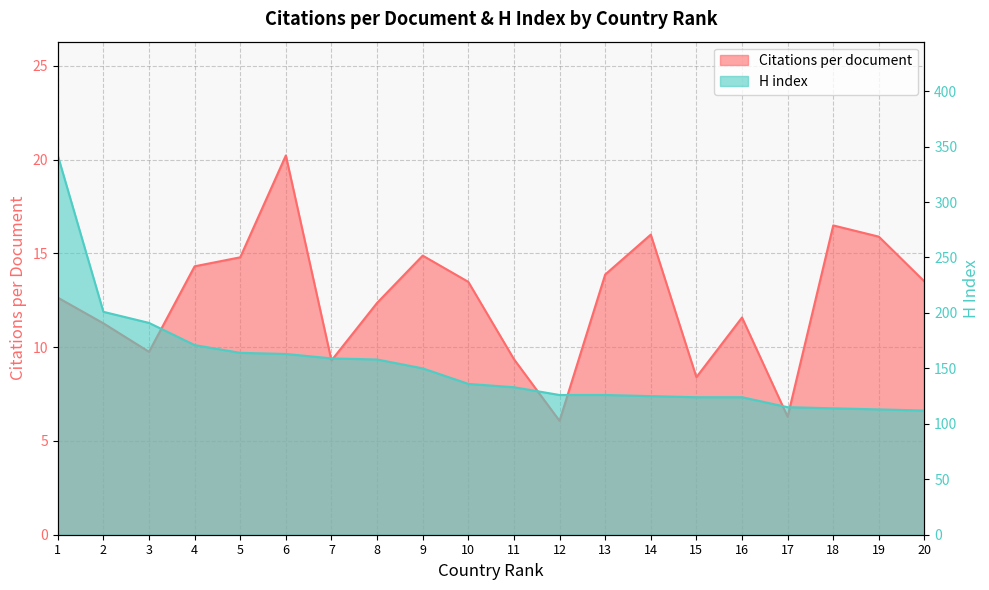

What is the minimum value for H index?

112.0